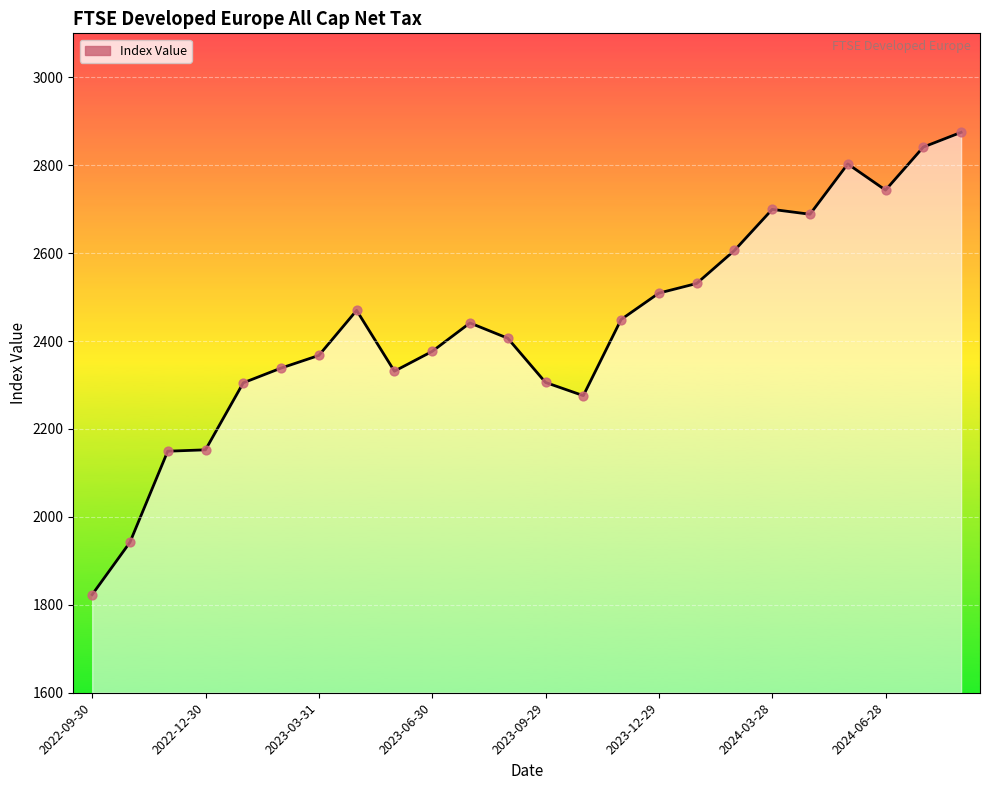

What is the minimum value shown in the chart?

1823.2